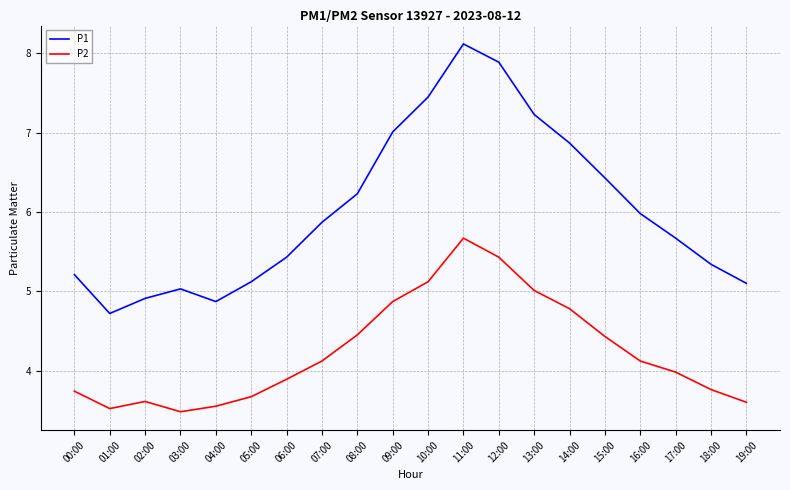

What is the highest value of the P2 series?

5.7